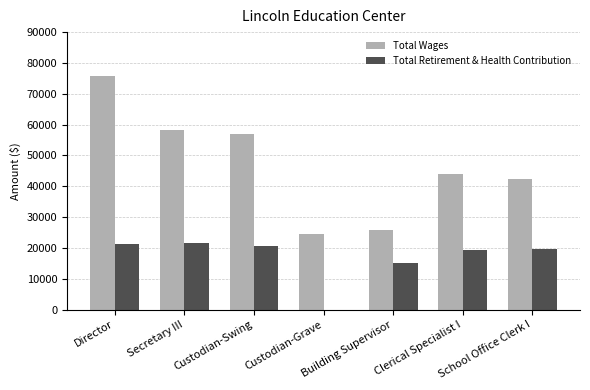

Count the number of categories in the chart.

7